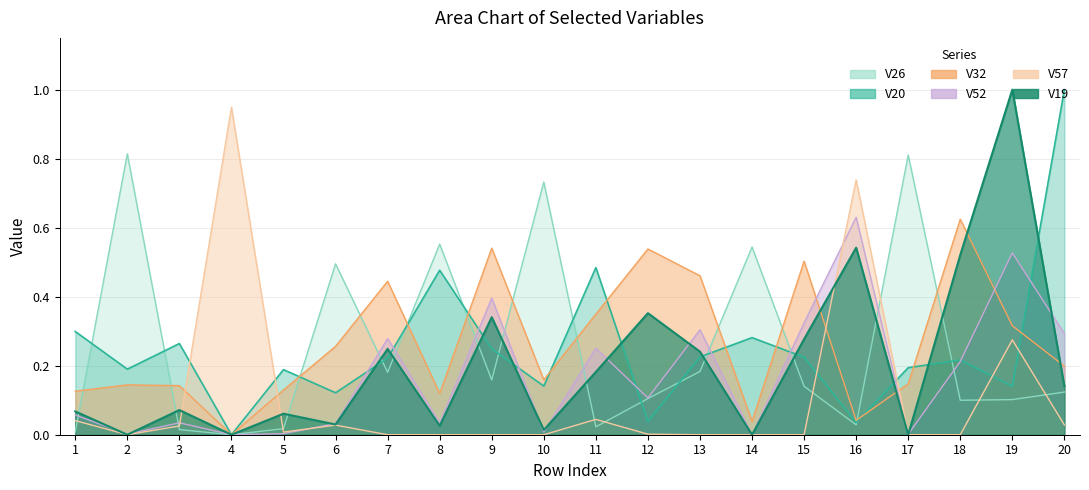

After their last crossing, which series has the higher values: V26 or V19?

V19